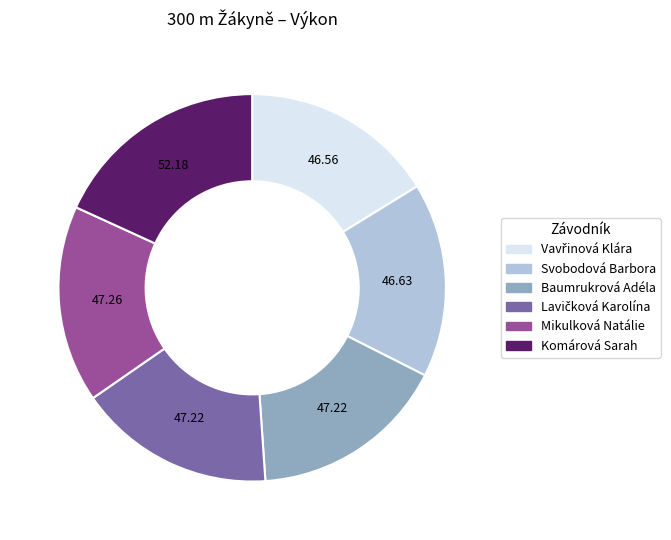

Does Baumrukrová Adéla represent more than half of the total?

No